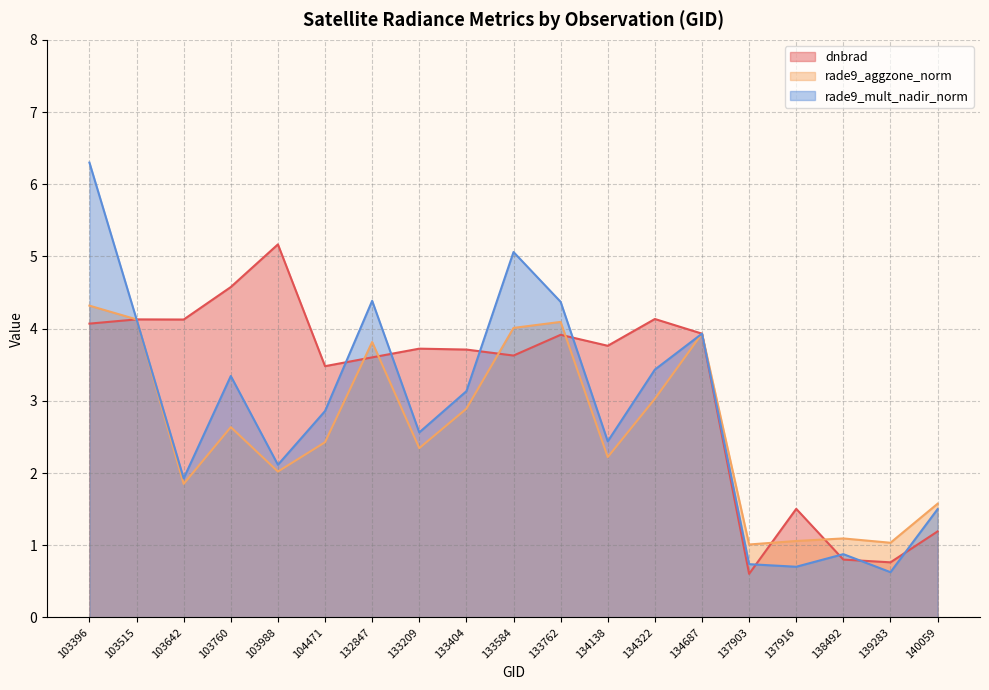

True or false: rade9_mult_nadir_norm and rade9_aggzone_norm intersect in this chart.

False